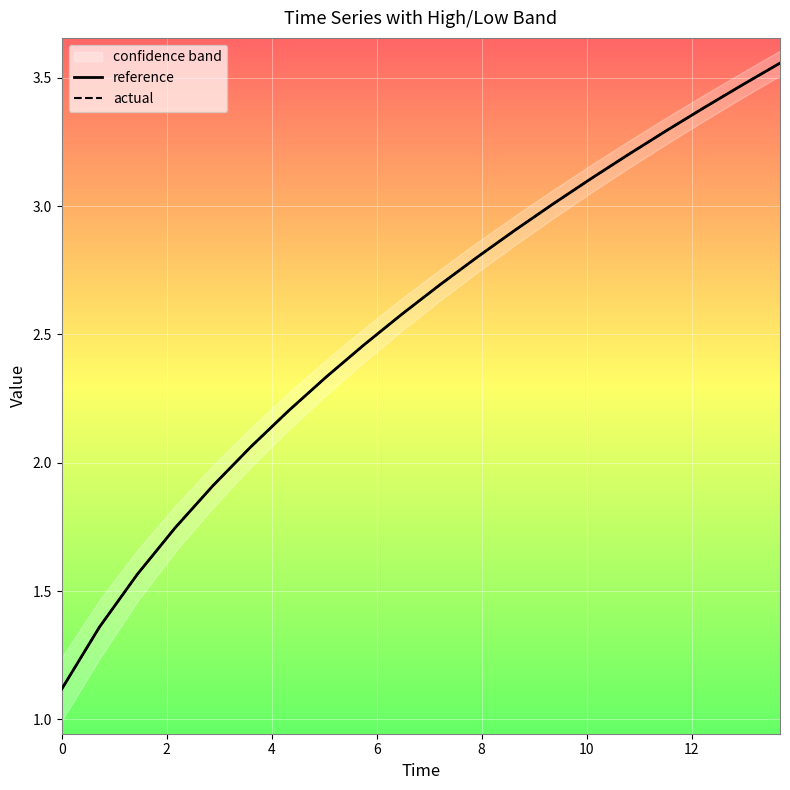

What is the lowest value of the reference series?

1.1